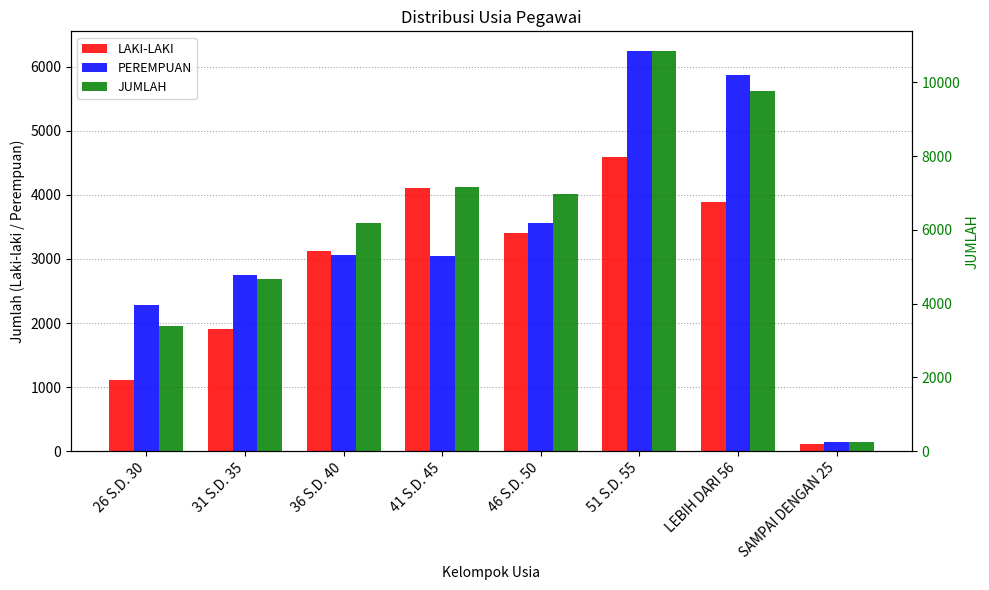

Is it true that PEREMPUAN equals 4688 at 36 S.D. 40?

False